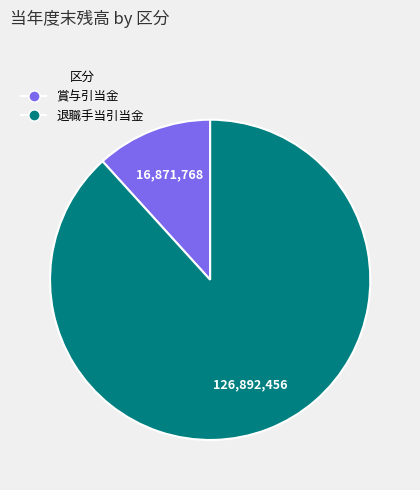

Combined, do 賞与引当金 and 退職手当引当金 account for over 50%?

Yes